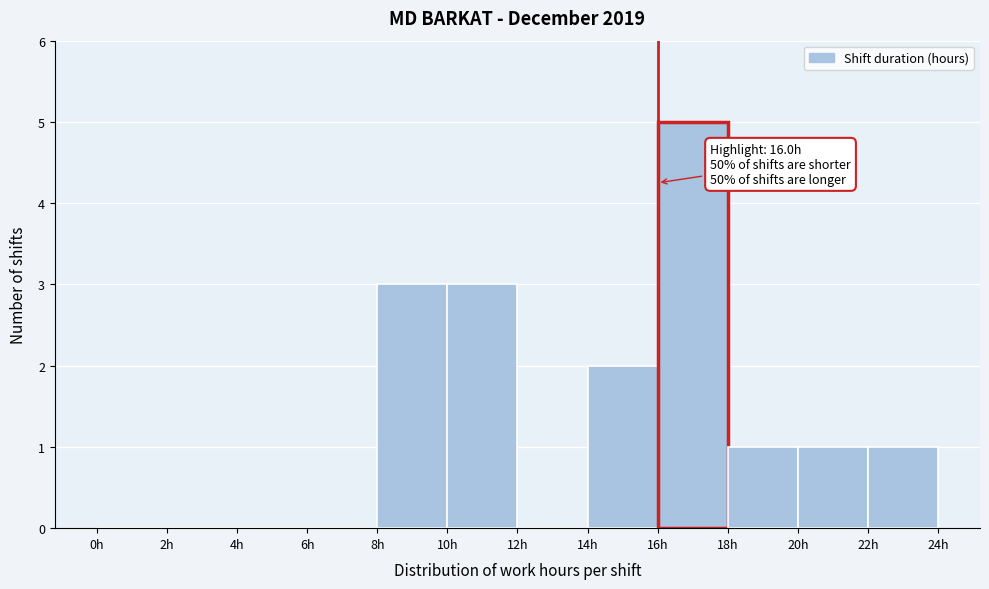

Over which range of the x-axis is the bar tallest?

16 to 18